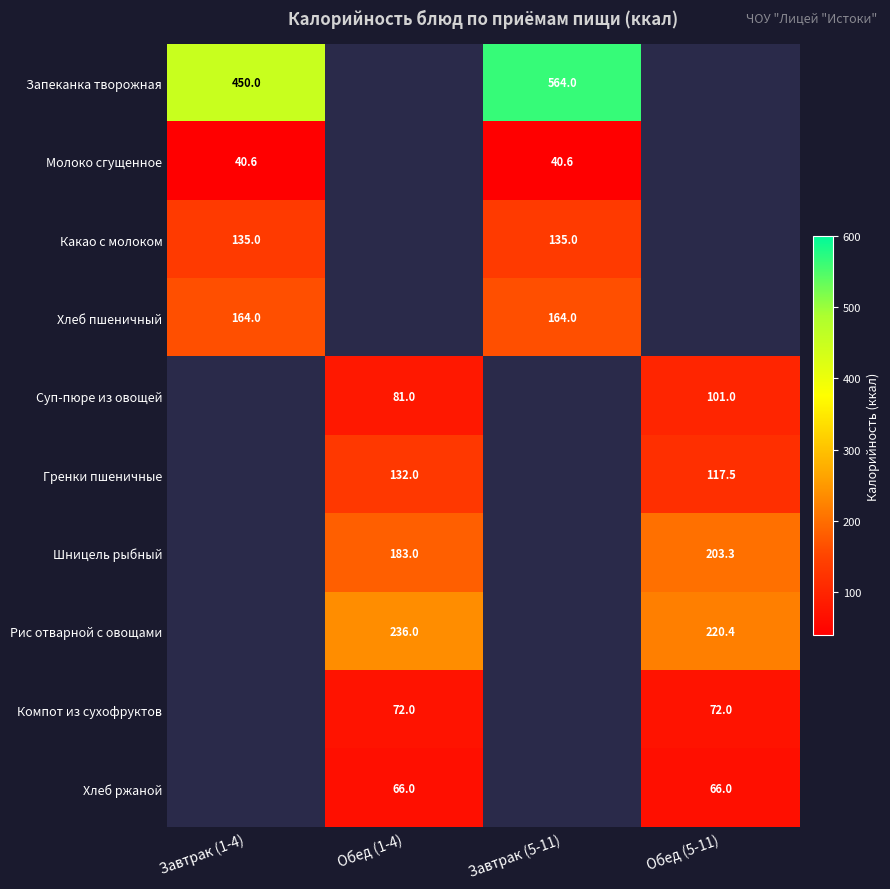

The Какао с молоком series shows 185.7 at Завтрак (1-4). True or false?

False